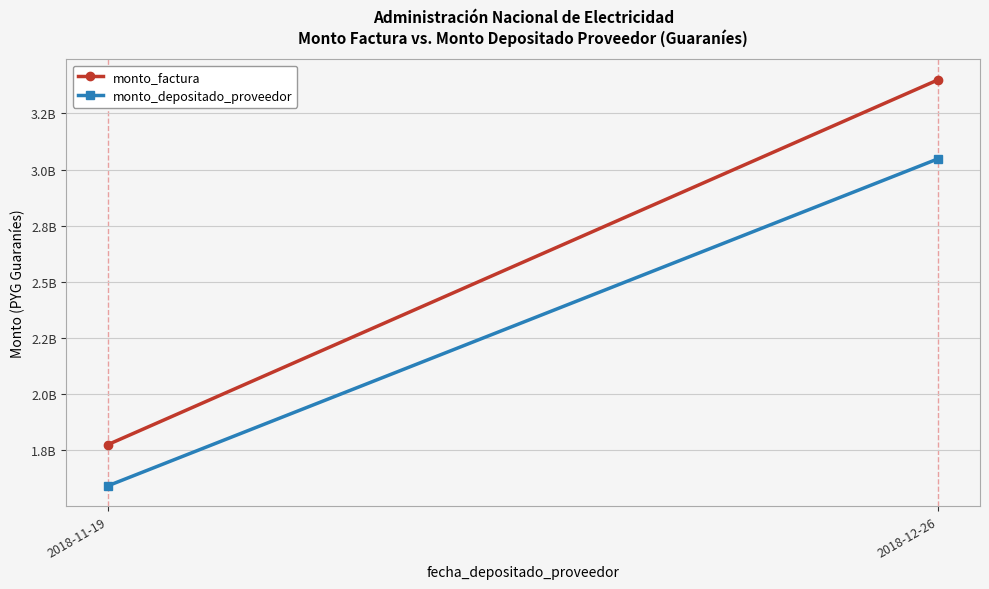

How many series are shown in this chart?

2